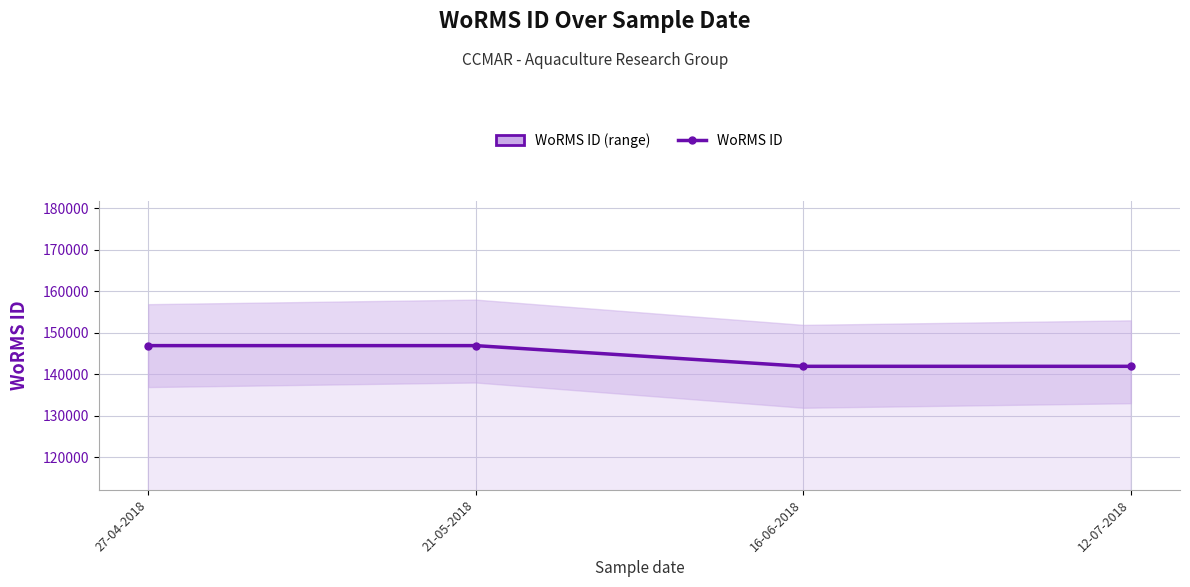

What is the difference between the maximum and minimum values?

4993